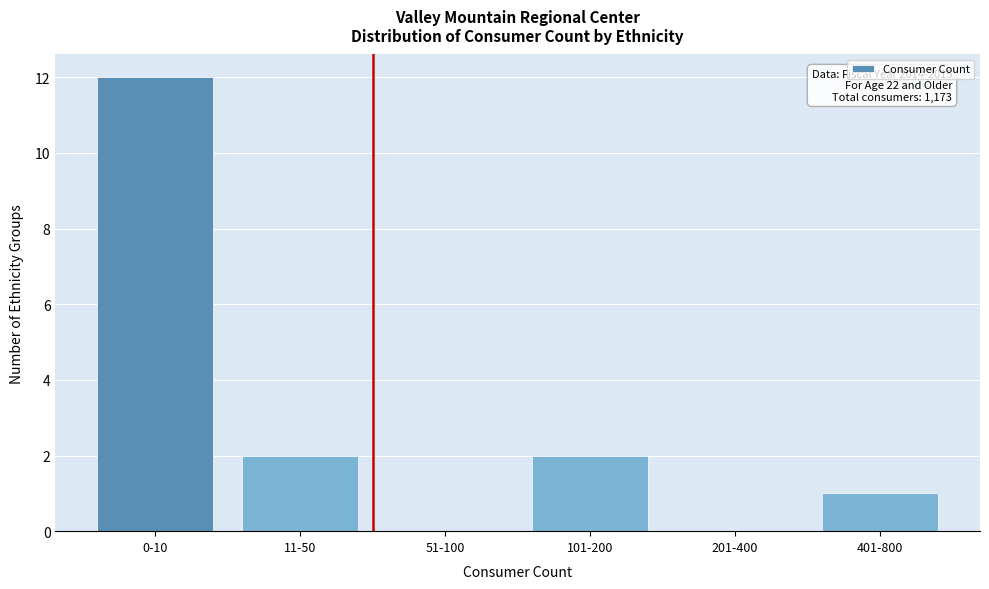

Reading left to right, extract all data points from this chart.

0-10=12	11-50=2	51-100=0	101-200=2	201-400=0	401-800=1